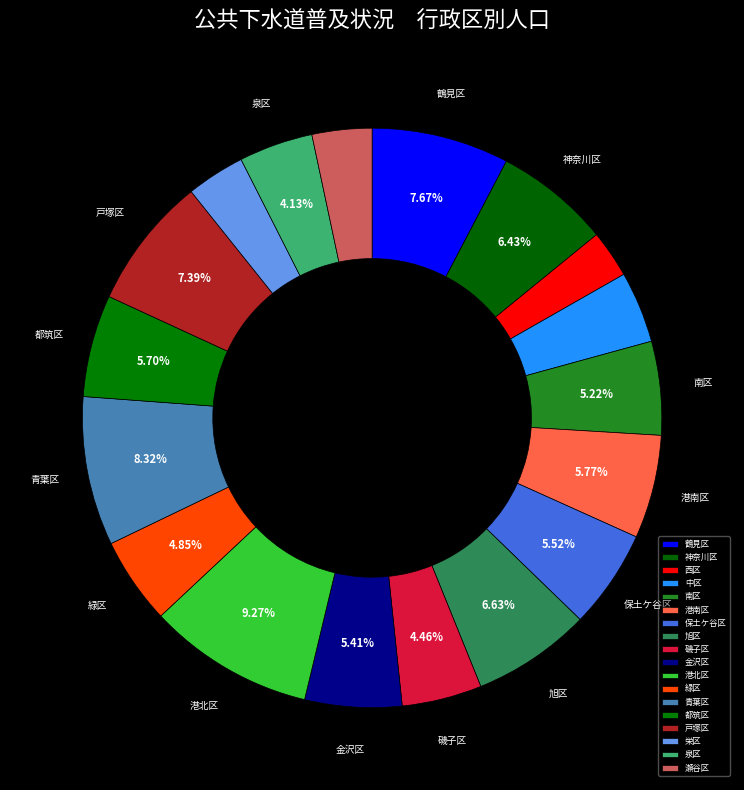

Count the number of slices in the pie.

18